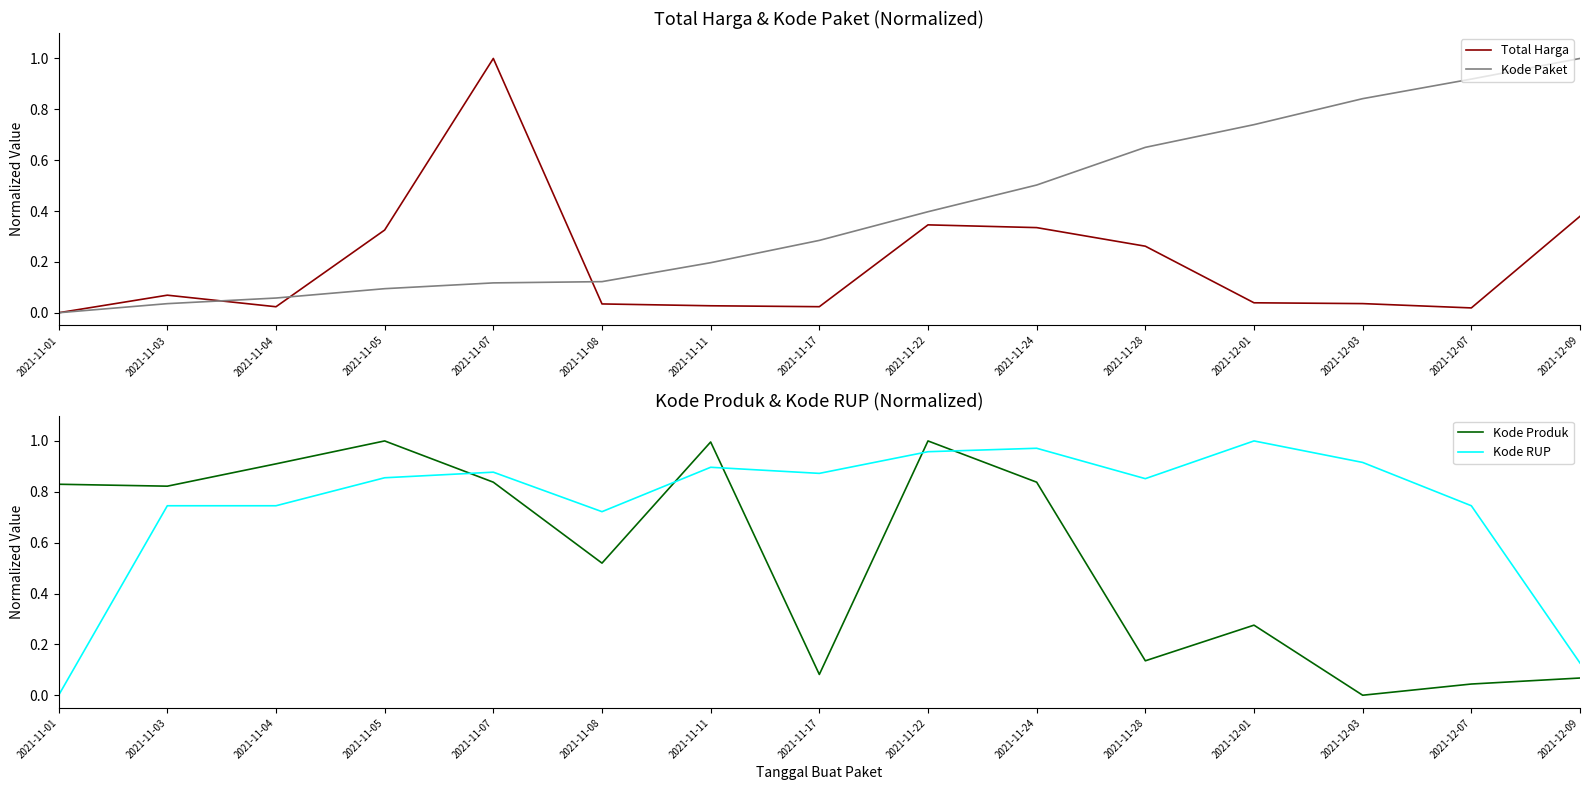

Does the chart have visible grid lines?

No